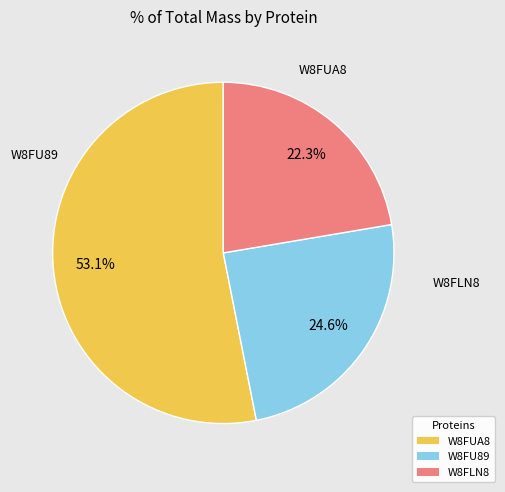

Is there a majority slice in this chart?

Yes